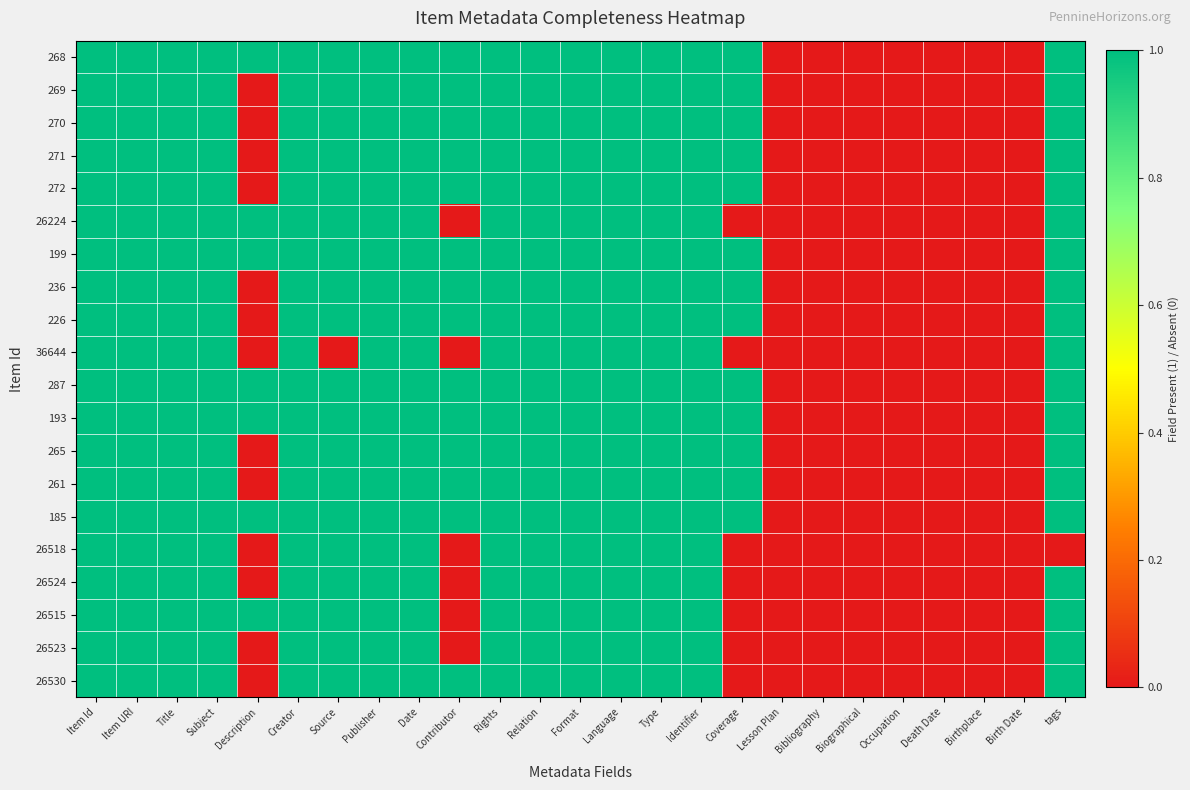

Reading left to right, transcribe all the data shown in this chart.

268: Item Id=1	Item URI=1	Title=1	Subject=1	Description=1	Creator=1	Source=1	Publisher=1	Date=1	Contributor=1	Rights=1	Relation=1	Format=1	Language=1	Type=1	Identifier=1	Coverage=1	Lesson Plan=0	Bibliography=0	Biographical=0	Occupation=0	Death Date=0	Birthplace=0	Birth Date=0	tags=1
269: Item Id=1	Item URI=1	Title=1	Subject=1	Description=0	Creator=1	Source=1	Publisher=1	Date=1	Contributor=1	Rights=1	Relation=1	Format=1	Language=1	Type=1	Identifier=1	Coverage=1	Lesson Plan=0	Bibliography=0	Biographical=0	Occupation=0	Death Date=0	Birthplace=0	Birth Date=0	tags=1
270: Item Id=1	Item URI=1	Title=1	Subject=1	Description=0	Creator=1	Source=1	Publisher=1	Date=1	Contributor=1	Rights=1	Relation=1	Format=1	Language=1	Type=1	Identifier=1	Coverage=1	Lesson Plan=0	Bibliography=0	Biographical=0	Occupation=0	Death Date=0	Birthplace=0	Birth Date=0	tags=1
271: Item Id=1	Item URI=1	Title=1	Subject=1	Description=0	Creator=1	Source=1	Publisher=1	Date=1	Contributor=1	Rights=1	Relation=1	Format=1	Language=1	Type=1	Identifier=1	Coverage=1	Lesson Plan=0	Bibliography=0	Biographical=0	Occupation=0	Death Date=0	Birthplace=0	Birth Date=0	tags=1
272: Item Id=1	Item URI=1	Title=1	Subject=1	Description=0	Creator=1	Source=1	Publisher=1	Date=1	Contributor=1	Rights=1	Relation=1	Format=1	Language=1	Type=1	Identifier=1	Coverage=1	Lesson Plan=0	Bibliography=0	Biographical=0	Occupation=0	Death Date=0	Birthplace=0	Birth Date=0	tags=1
26224: Item Id=1	Item URI=1	Title=1	Subject=1	Description=1	Creator=1	Source=1	Publisher=1	Date=1	Contributor=0	Rights=1	Relation=1	Format=1	Language=1	Type=1	Identifier=1	Coverage=0	Lesson Plan=0	Bibliography=0	Biographical=0	Occupation=0	Death Date=0	Birthplace=0	Birth Date=0	tags=1
199: Item Id=1	Item URI=1	Title=1	Subject=1	Description=1	Creator=1	Source=1	Publisher=1	Date=1	Contributor=1	Rights=1	Relation=1	Format=1	Language=1	Type=1	Identifier=1	Coverage=1	Lesson Plan=0	Bibliography=0	Biographical=0	Occupation=0	Death Date=0	Birthplace=0	Birth Date=0	tags=1
236: Item Id=1	Item URI=1	Title=1	Subject=1	Description=0	Creator=1	Source=1	Publisher=1	Date=1	Contributor=1	Rights=1	Relation=1	Format=1	Language=1	Type=1	Identifier=1	Coverage=1	Lesson Plan=0	Bibliography=0	Biographical=0	Occupation=0	Death Date=0	Birthplace=0	Birth Date=0	tags=1
226: Item Id=1	Item URI=1	Title=1	Subject=1	Description=0	Creator=1	Source=1	Publisher=1	Date=1	Contributor=1	Rights=1	Relation=1	Format=1	Language=1	Type=1	Identifier=1	Coverage=1	Lesson Plan=0	Bibliography=0	Biographical=0	Occupation=0	Death Date=0	Birthplace=0	Birth Date=0	tags=1
36644: Item Id=1	Item URI=1	Title=1	Subject=1	Description=0	Creator=1	Source=0	Publisher=1	Date=1	Contributor=0	Rights=1	Relation=1	Format=1	Language=1	Type=1	Identifier=1	Coverage=0	Lesson Plan=0	Bibliography=0	Biographical=0	Occupation=0	Death Date=0	Birthplace=0	Birth Date=0	tags=1
287: Item Id=1	Item URI=1	Title=1	Subject=1	Description=1	Creator=1	Source=1	Publisher=1	Date=1	Contributor=1	Rights=1	Relation=1	Format=1	Language=1	Type=1	Identifier=1	Coverage=1	Lesson Plan=0	Bibliography=0	Biographical=0	Occupation=0	Death Date=0	Birthplace=0	Birth Date=0	tags=1
193: Item Id=1	Item URI=1	Title=1	Subject=1	Description=1	Creator=1	Source=1	Publisher=1	Date=1	Contributor=1	Rights=1	Relation=1	Format=1	Language=1	Type=1	Identifier=1	Coverage=1	Lesson Plan=0	Bibliography=0	Biographical=0	Occupation=0	Death Date=0	Birthplace=0	Birth Date=0	tags=1
265: Item Id=1	Item URI=1	Title=1	Subject=1	Description=0	Creator=1	Source=1	Publisher=1	Date=1	Contributor=1	Rights=1	Relation=1	Format=1	Language=1	Type=1	Identifier=1	Coverage=1	Lesson Plan=0	Bibliography=0	Biographical=0	Occupation=0	Death Date=0	Birthplace=0	Birth Date=0	tags=1
261: Item Id=1	Item URI=1	Title=1	Subject=1	Description=0	Creator=1	Source=1	Publisher=1	Date=1	Contributor=1	Rights=1	Relation=1	Format=1	Language=1	Type=1	Identifier=1	Coverage=1	Lesson Plan=0	Bibliography=0	Biographical=0	Occupation=0	Death Date=0	Birthplace=0	Birth Date=0	tags=1
185: Item Id=1	Item URI=1	Title=1	Subject=1	Description=1	Creator=1	Source=1	Publisher=1	Date=1	Contributor=1	Rights=1	Relation=1	Format=1	Language=1	Type=1	Identifier=1	Coverage=1	Lesson Plan=0	Bibliography=0	Biographical=0	Occupation=0	Death Date=0	Birthplace=0	Birth Date=0	tags=1
26518: Item Id=1	Item URI=1	Title=1	Subject=1	Description=0	Creator=1	Source=1	Publisher=1	Date=1	Contributor=0	Rights=1	Relation=1	Format=1	Language=1	Type=1	Identifier=1	Coverage=0	Lesson Plan=0	Bibliography=0	Biographical=0	Occupation=0	Death Date=0	Birthplace=0	Birth Date=0	tags=0
26524: Item Id=1	Item URI=1	Title=1	Subject=1	Description=0	Creator=1	Source=1	Publisher=1	Date=1	Contributor=0	Rights=1	Relation=1	Format=1	Language=1	Type=1	Identifier=1	Coverage=0	Lesson Plan=0	Bibliography=0	Biographical=0	Occupation=0	Death Date=0	Birthplace=0	Birth Date=0	tags=1
26515: Item Id=1	Item URI=1	Title=1	Subject=1	Description=1	Creator=1	Source=1	Publisher=1	Date=1	Contributor=0	Rights=1	Relation=1	Format=1	Language=1	Type=1	Identifier=1	Coverage=0	Lesson Plan=0	Bibliography=0	Biographical=0	Occupation=0	Death Date=0	Birthplace=0	Birth Date=0	tags=1
26523: Item Id=1	Item URI=1	Title=1	Subject=1	Description=0	Creator=1	Source=1	Publisher=1	Date=1	Contributor=0	Rights=1	Relation=1	Format=1	Language=1	Type=1	Identifier=1	Coverage=0	Lesson Plan=0	Bibliography=0	Biographical=0	Occupation=0	Death Date=0	Birthplace=0	Birth Date=0	tags=1
26530: Item Id=1	Item URI=1	Title=1	Subject=1	Description=0	Creator=1	Source=1	Publisher=1	Date=1	Contributor=1	Rights=1	Relation=1	Format=1	Language=1	Type=1	Identifier=1	Coverage=0	Lesson Plan=0	Bibliography=0	Biographical=0	Occupation=0	Death Date=0	Birthplace=0	Birth Date=0	tags=1